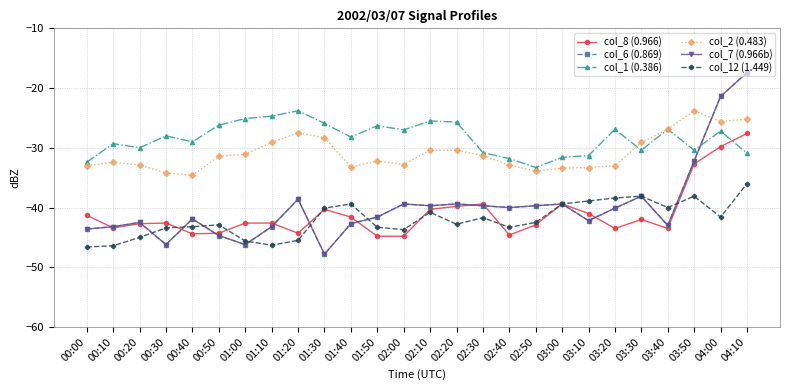

At 04:00, list the series in order from smallest to largest.

col_12 (1.449), col_8 (0.966), col_1 (0.386), col_2 (0.483), col_6 (0.869), col_7 (0.966b)